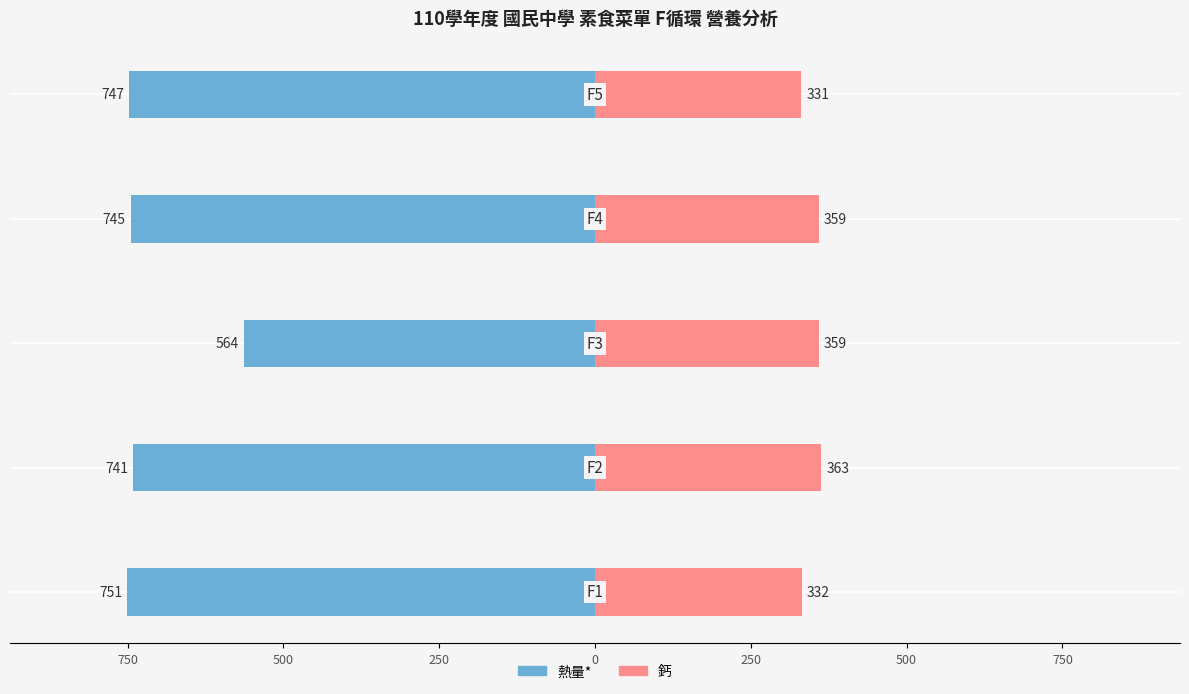

What is the value of the 鈣 bar at the 2nd from the left?

363